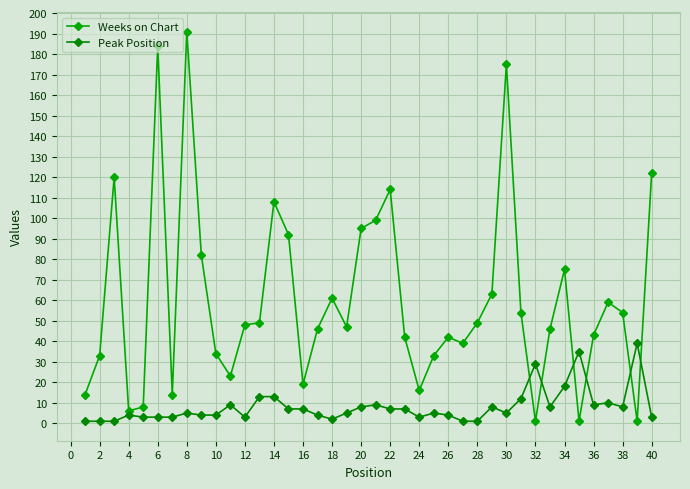

What are all the series names shown in the legend?

Weeks on Chart, Peak Position